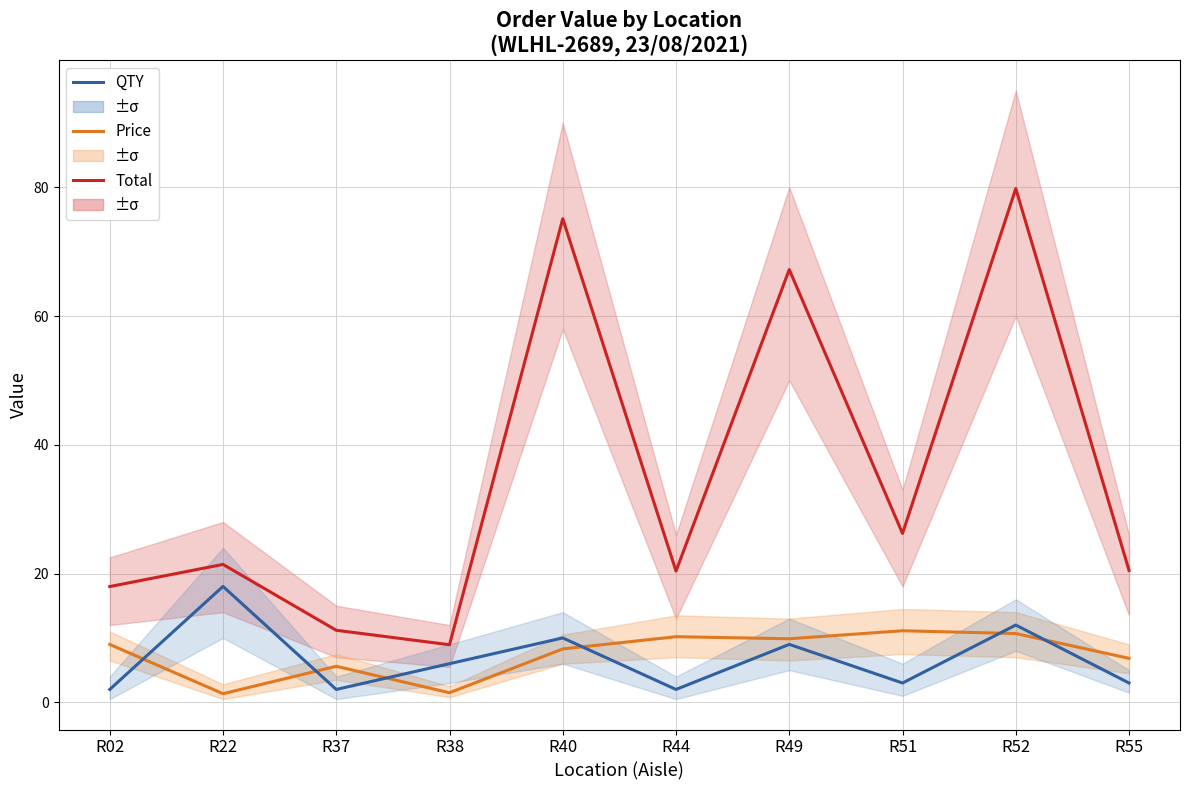

In QTY, how many points are higher than both neighbors (excluding endpoints)?

4